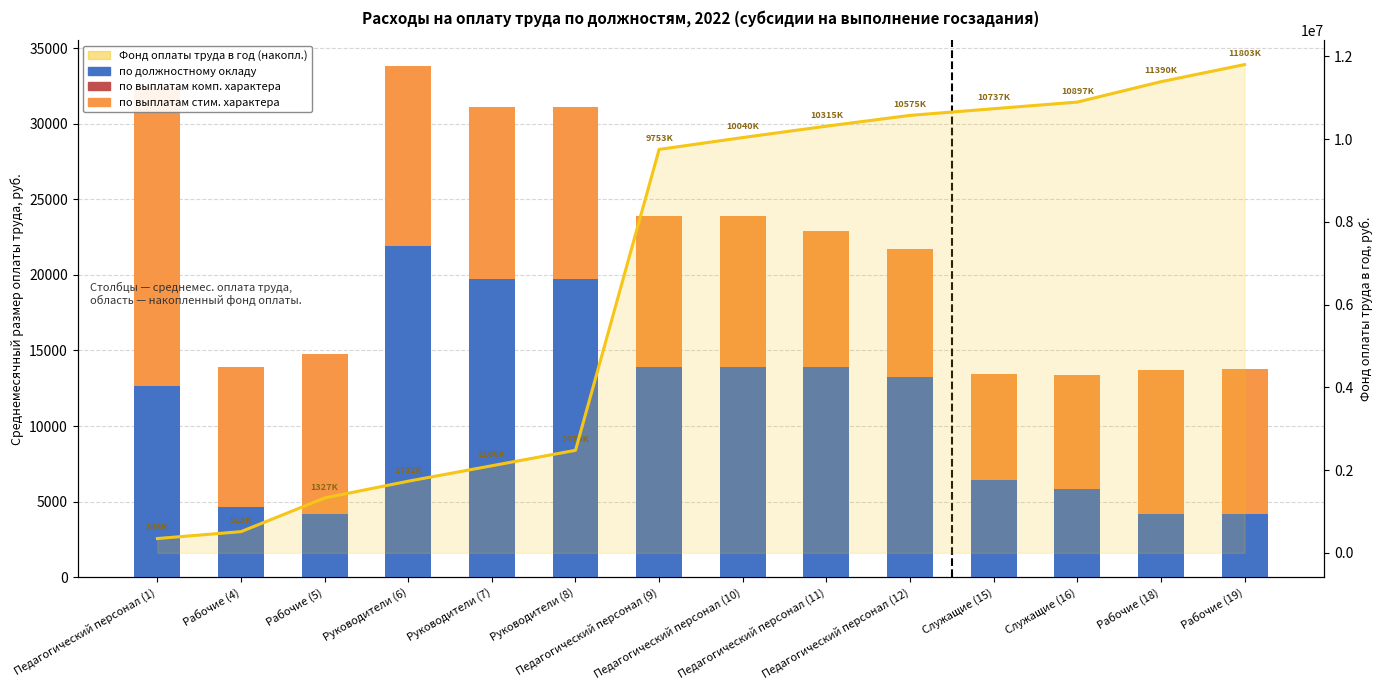

What are all the series names shown in the legend?

по должностному окладу, по выплатам компенсационного характера, по выплатам стимулирующего характера, Фонд оплаты труда (накопленный)